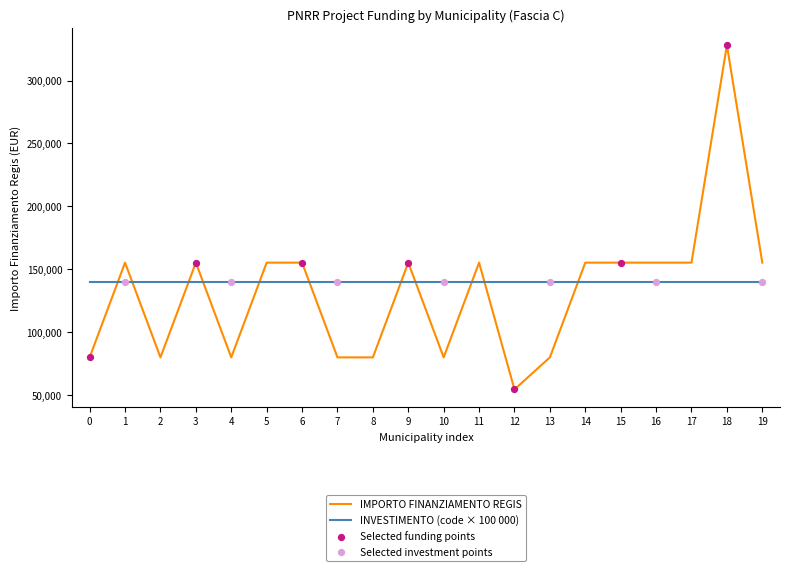

Which series has the largest total across all categories?

INVESTIMENTO (code × 100 000)